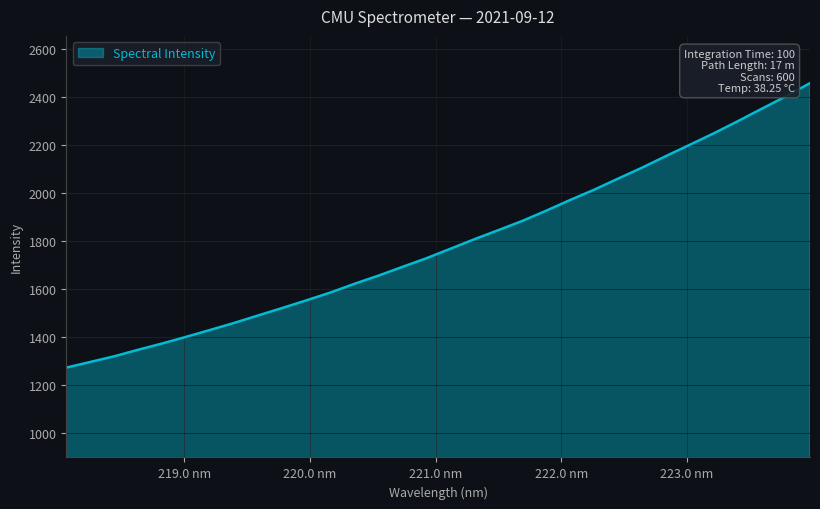

What is the sum of all values?

57279.0